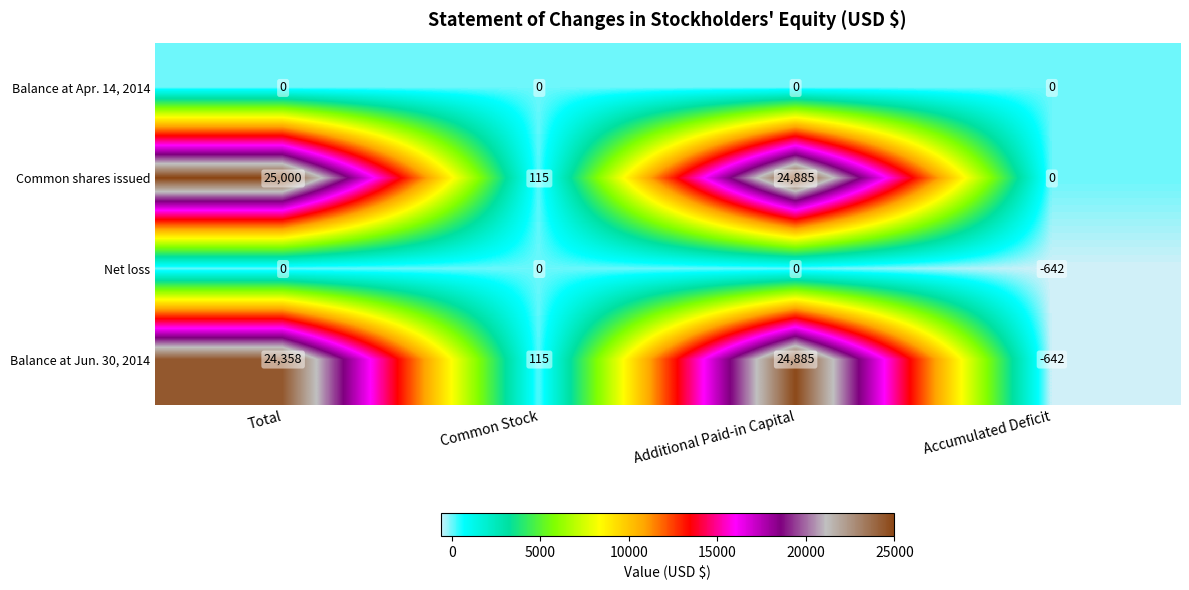

At which label does Common shares issued first exceed 24885?

Total